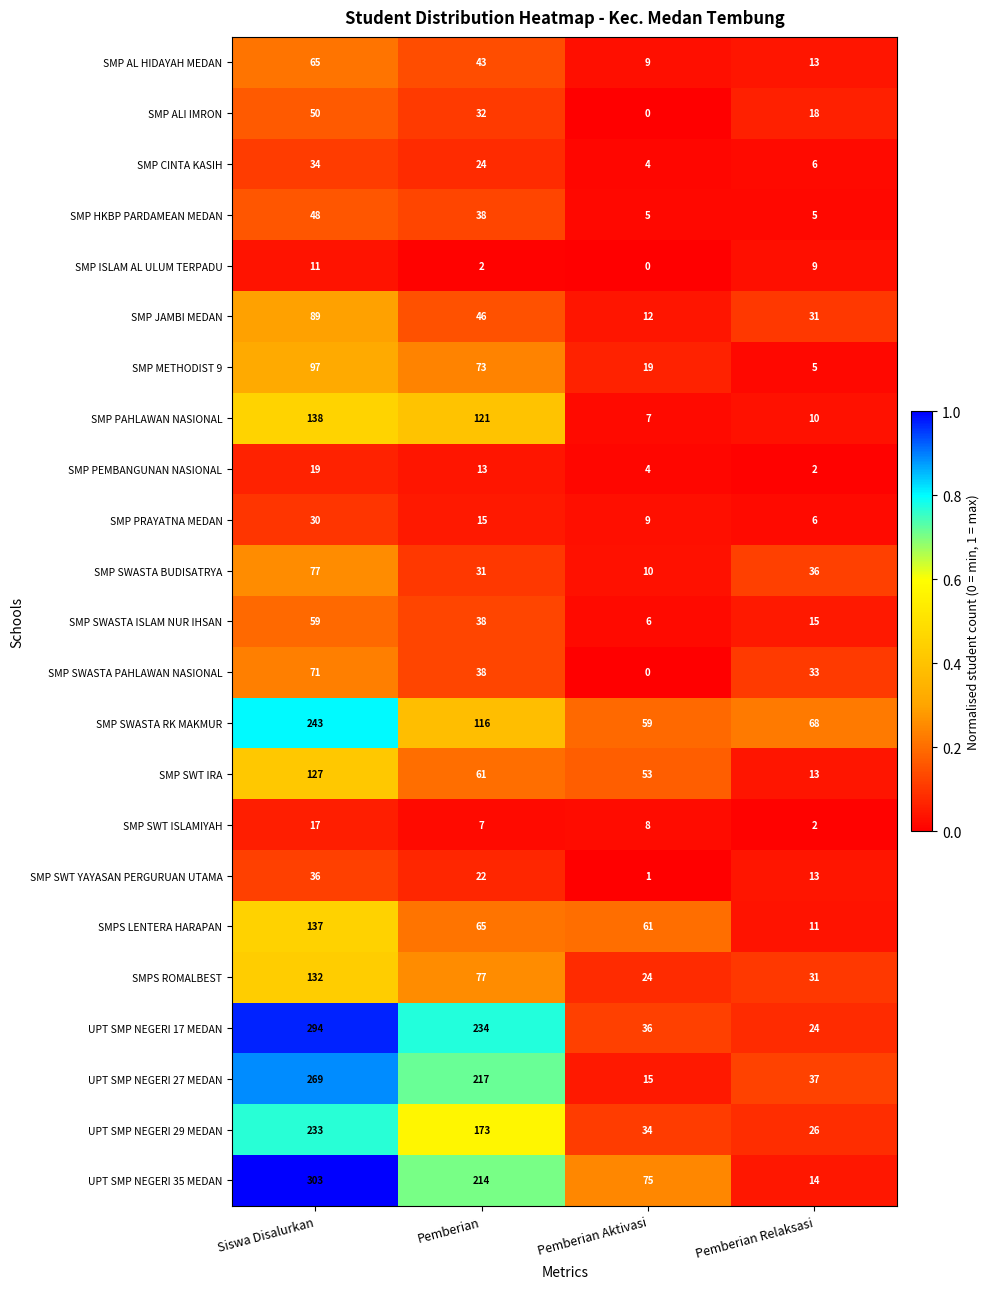

Rank the categories by SMP AL HIDAYAH MEDAN value from lowest to highest.

Pemberian Aktivasi, Pemberian Relaksasi, Pemberian, Siswa Disalurkan